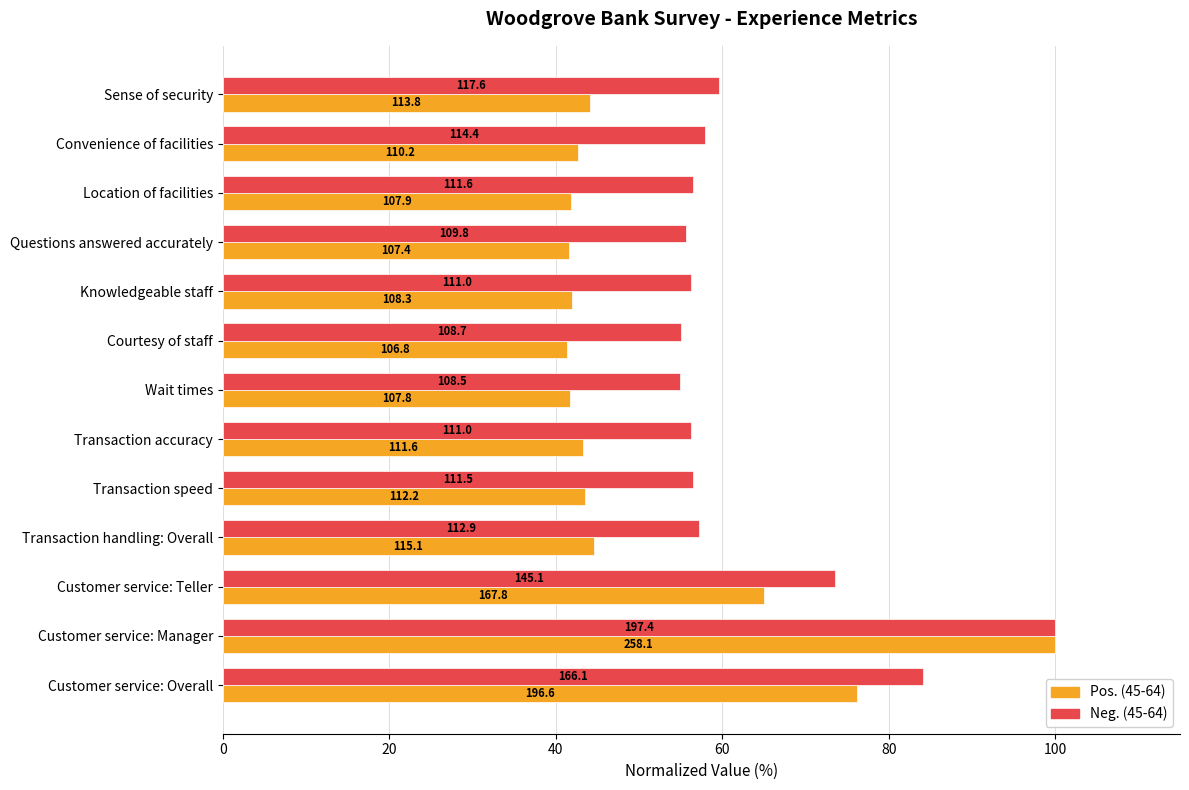

What is the value of the Pos. (45-64) bar at the 8th from the left?

41.4